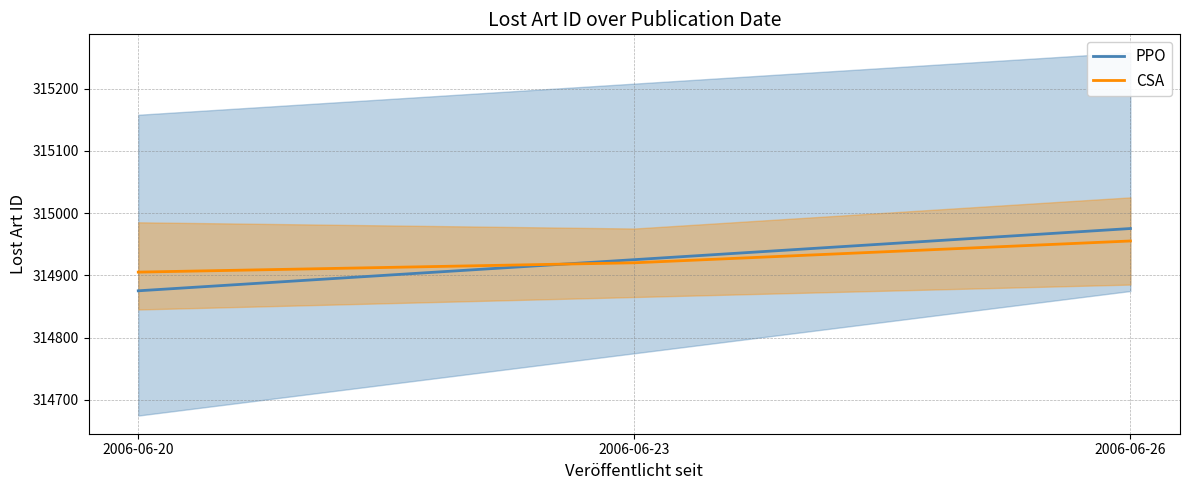

What is the difference between the maximum and minimum values in the PPO series?

100.0